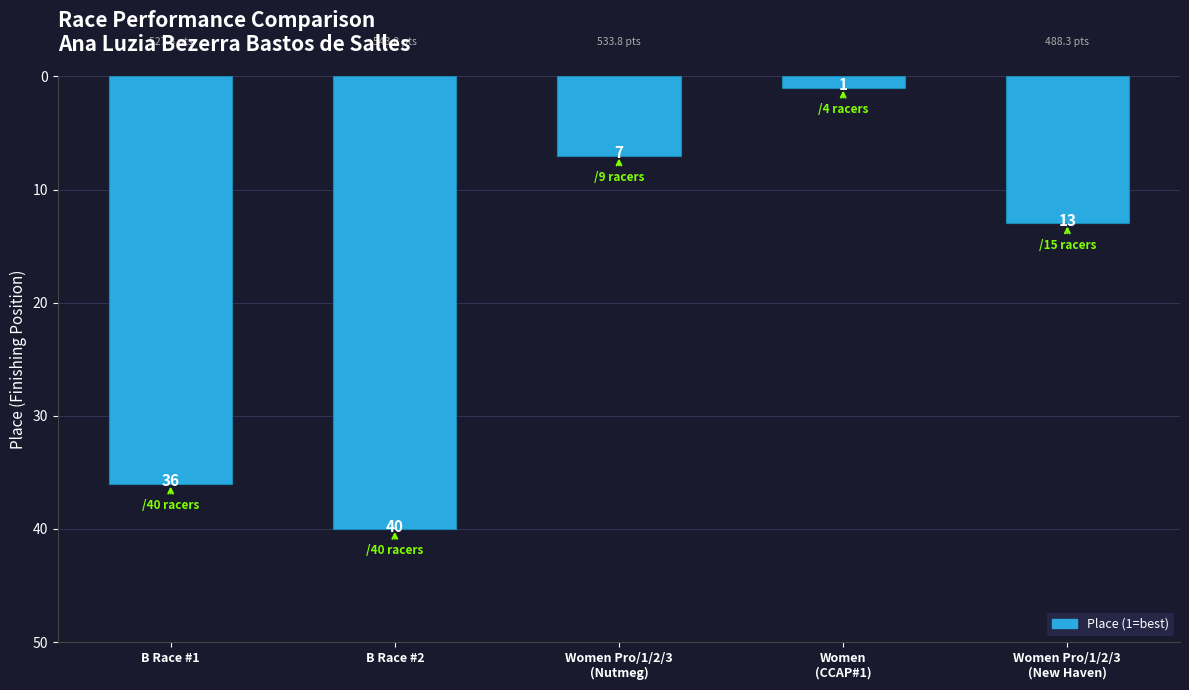

Count the values in the range 7 to 36.

3